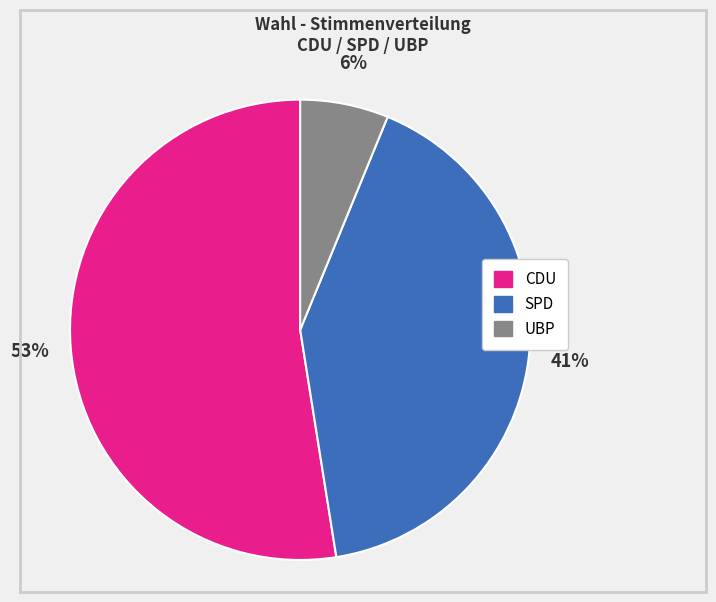

Does any single category account for the majority?

Yes